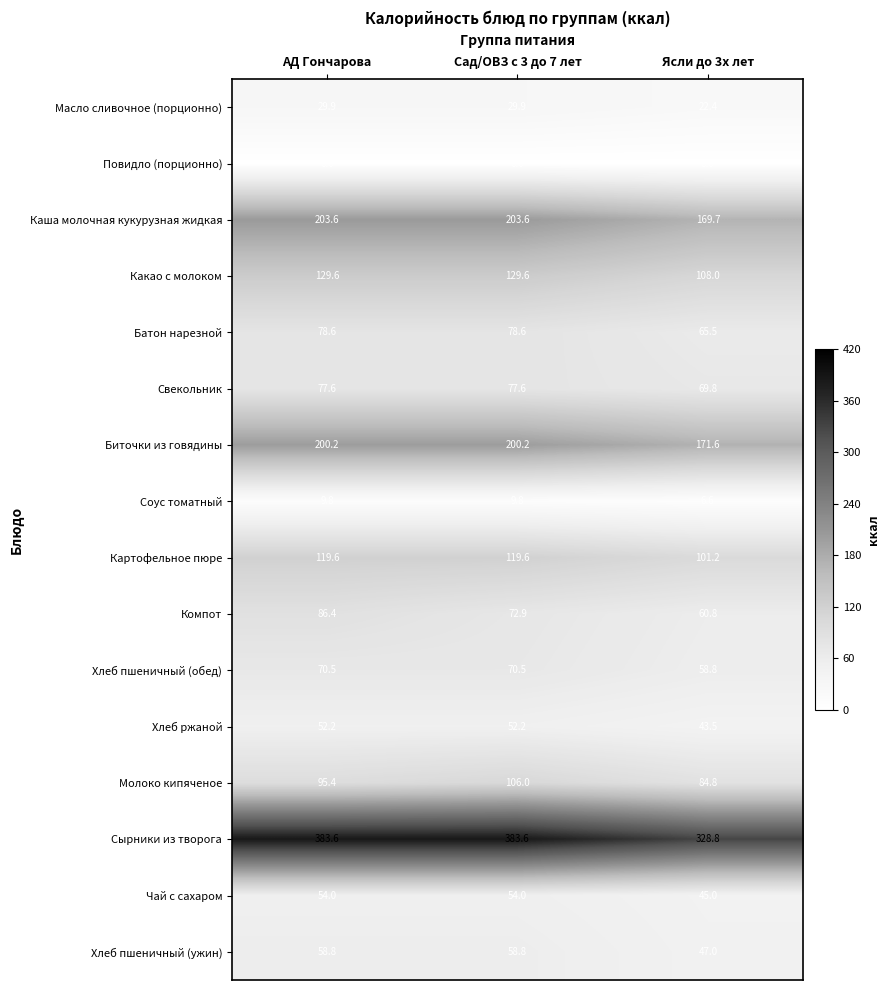

What is the average value of the Свекольник series?

75.0